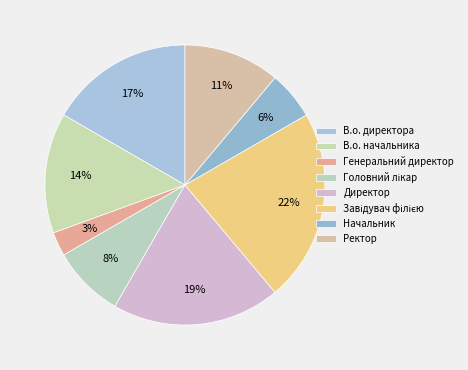

To the nearest percent, what is the difference between the Генеральний директор and В.о. начальника slice percentages?

11%